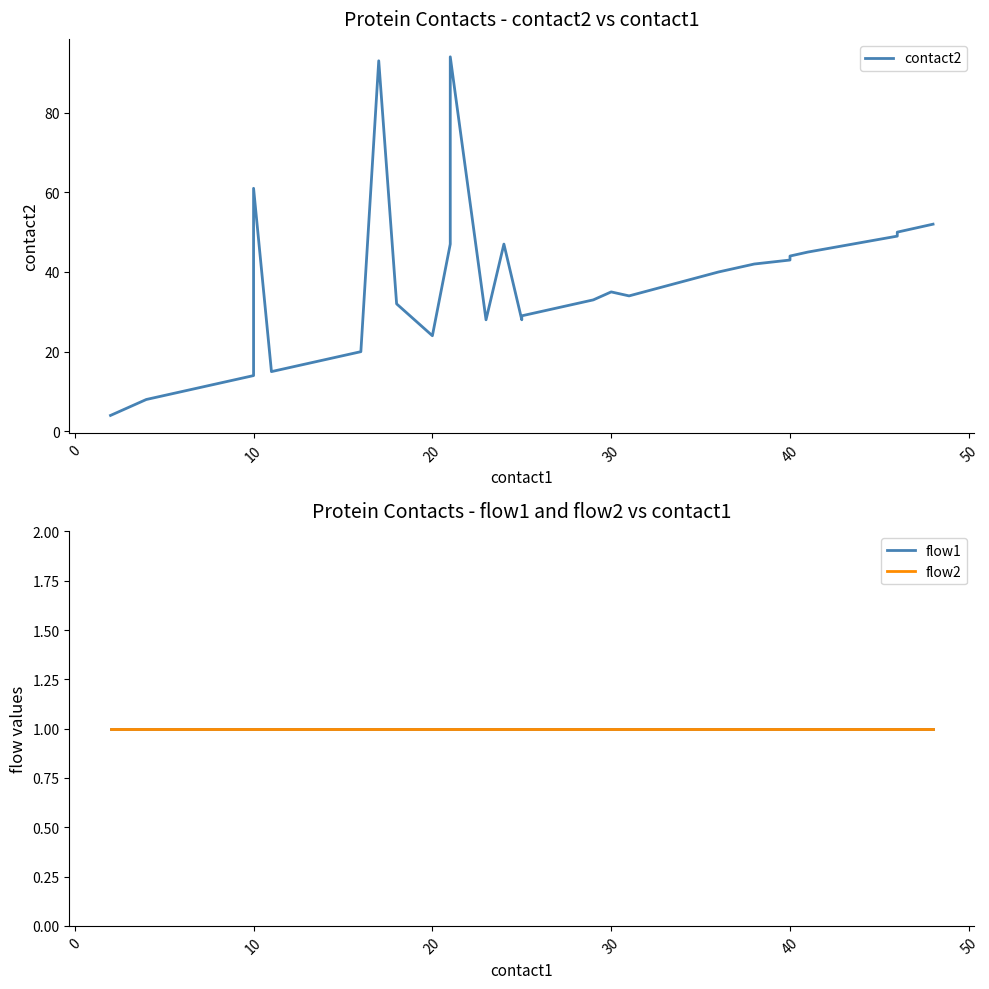

How many lines are shown in the chart?

3